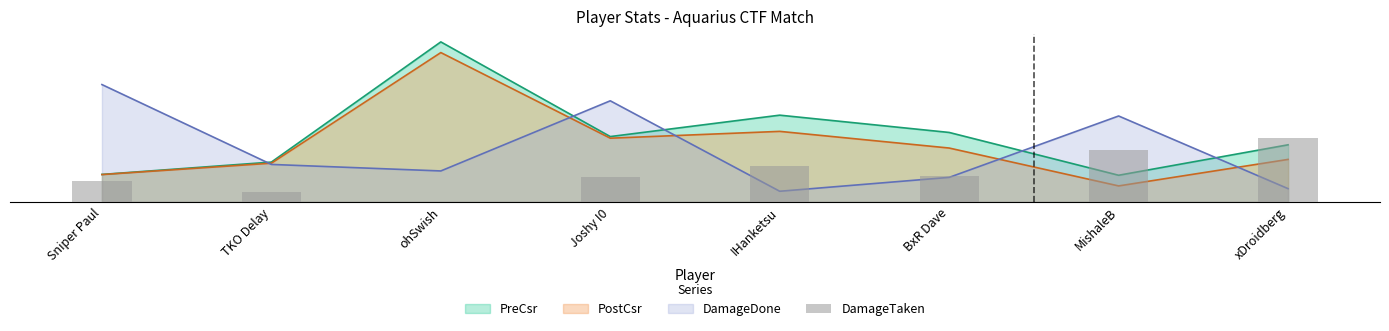

Does the chart contain any negative values?

No